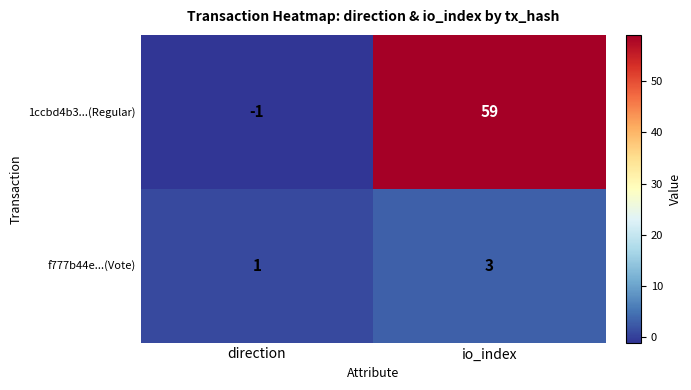

True or false: f777b44e...(Vote) has a value of 1 at direction.

True